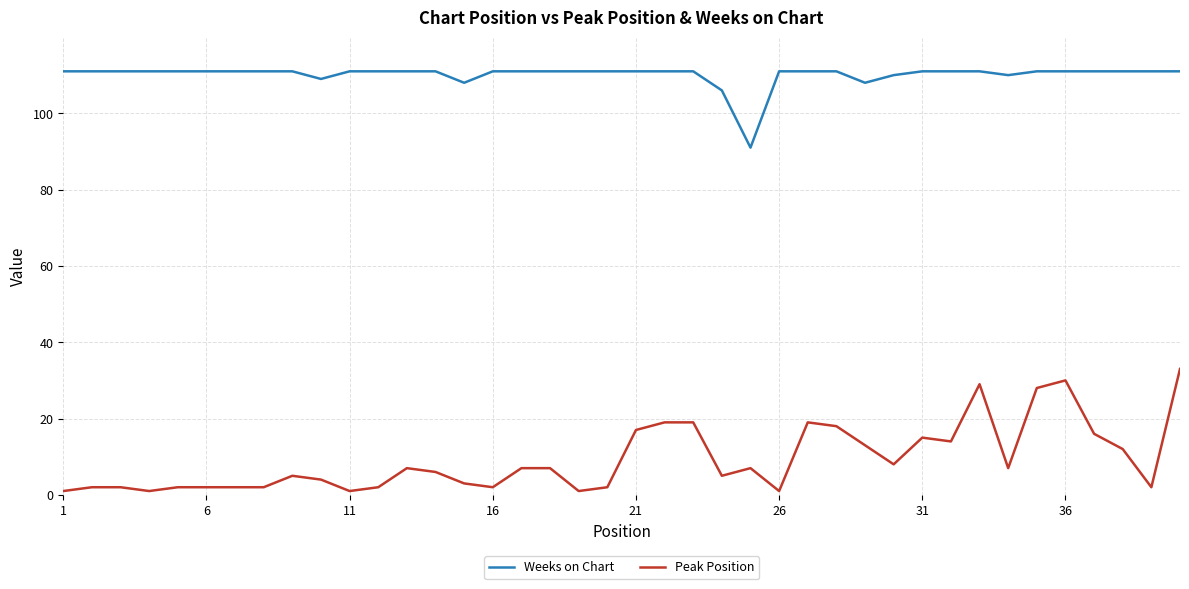

What is the difference between the maximum and minimum values in the Peak Position series?

32